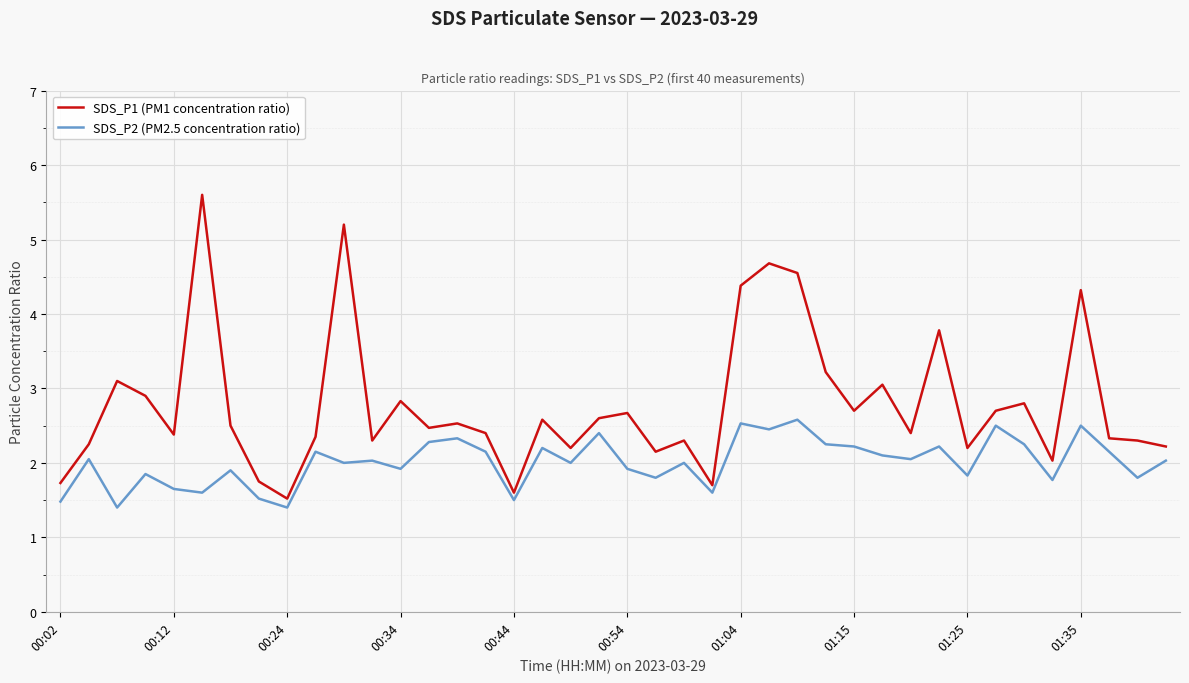

True or false: SDS_P1 (PM1 concentration ratio) and SDS_P2 (PM2.5 concentration ratio) intersect in this chart.

False